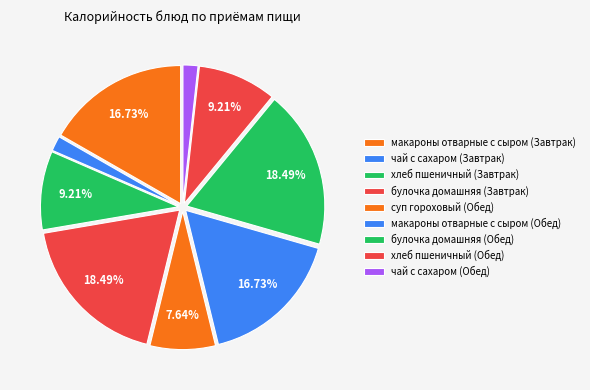

Count the number of slices in the pie.

9